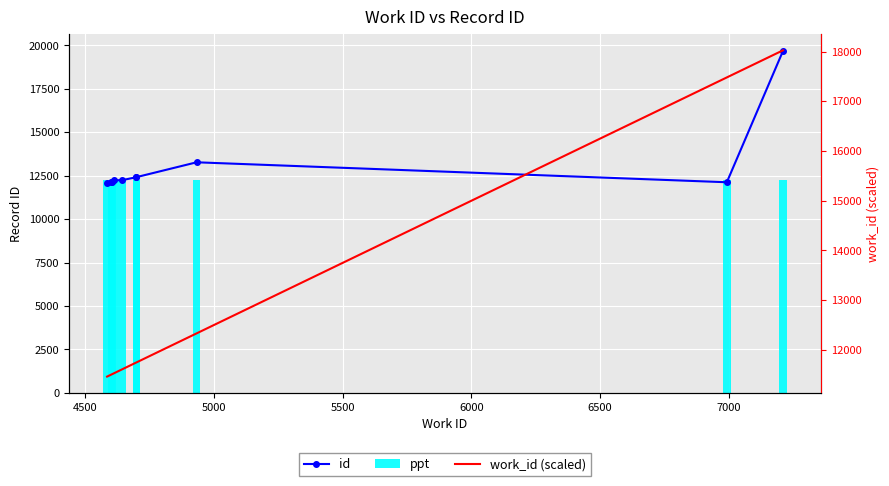

At how many categories does at least one series exceed 14791?

2